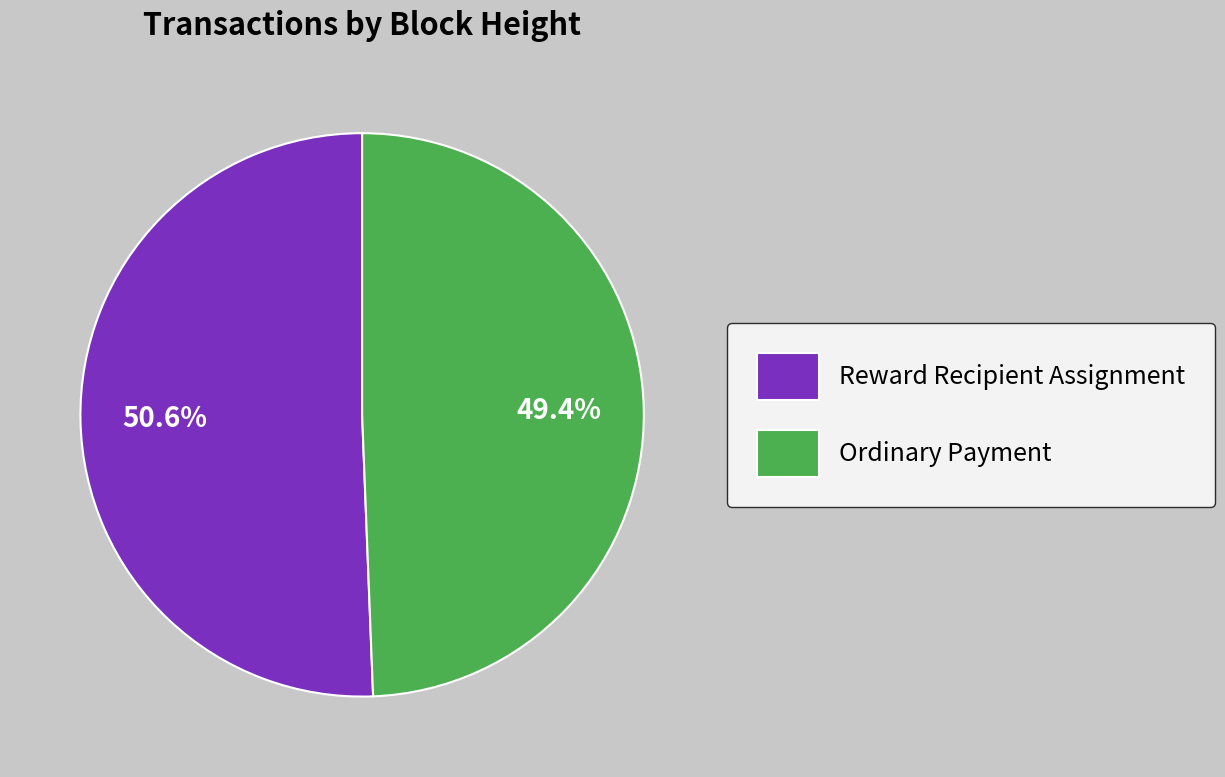

Is there a majority slice in this chart?

Yes